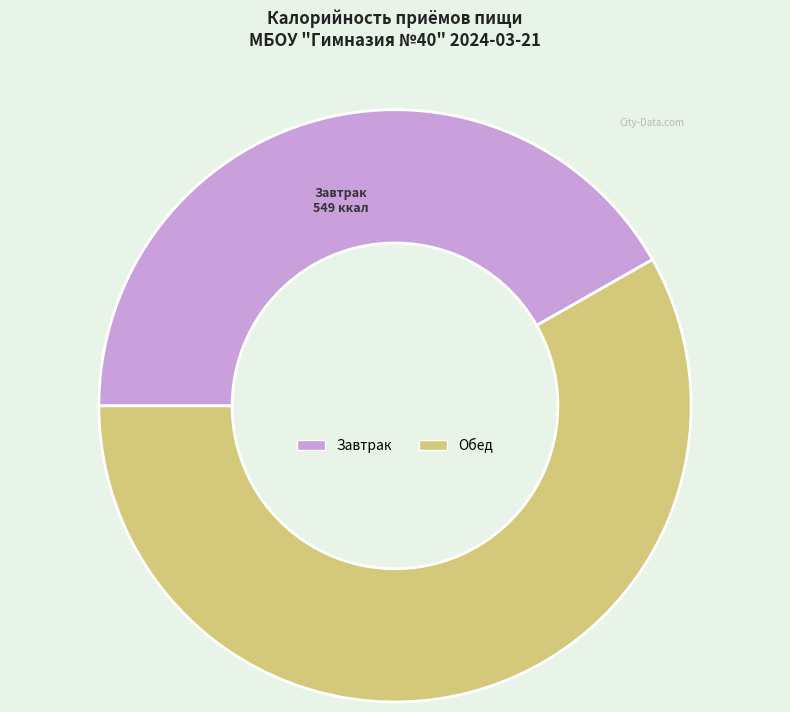

Rank the categories by value from lowest to highest.

Завтрак, Обед